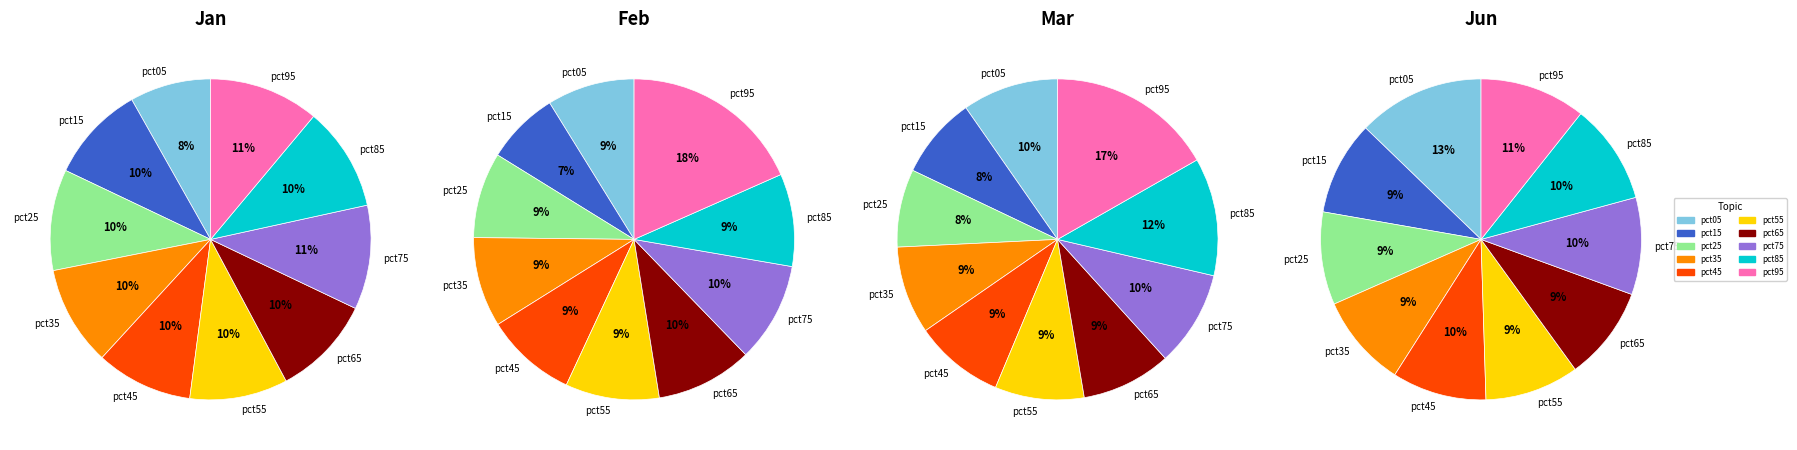

What percentage is the pct75 slice, to the nearest percent?

11%